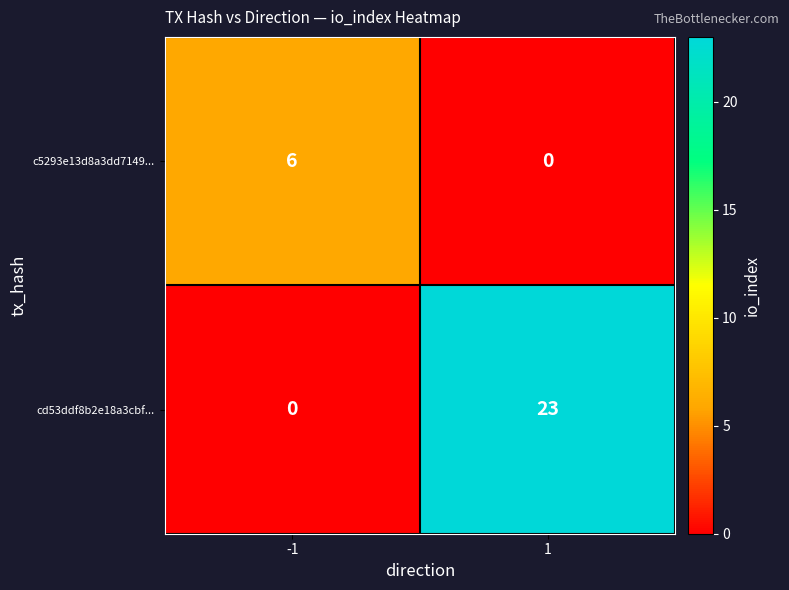

Which series changed the most between -1 and 1?

cd53ddf8b2e18a3cbf...